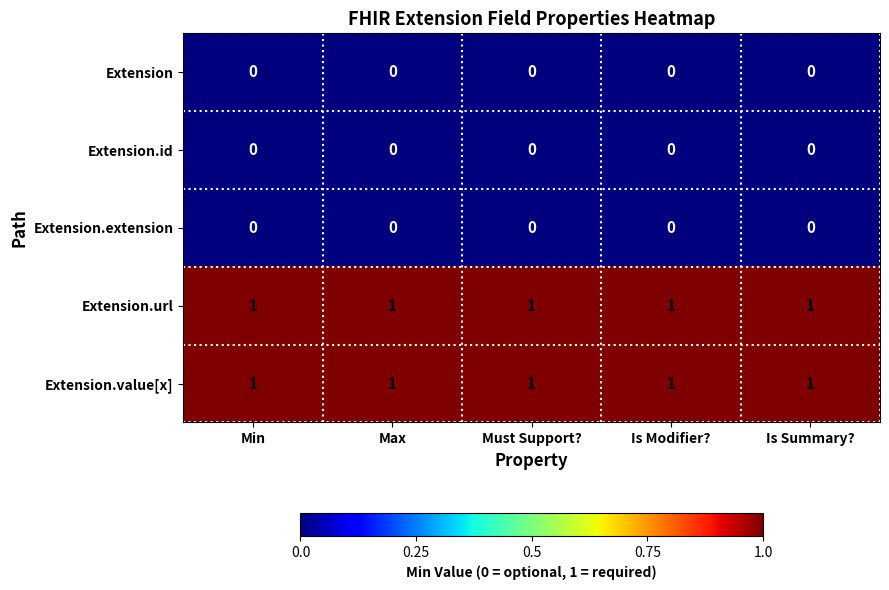

True or false: Extension.value[x] has a value of 0 at Max.

False